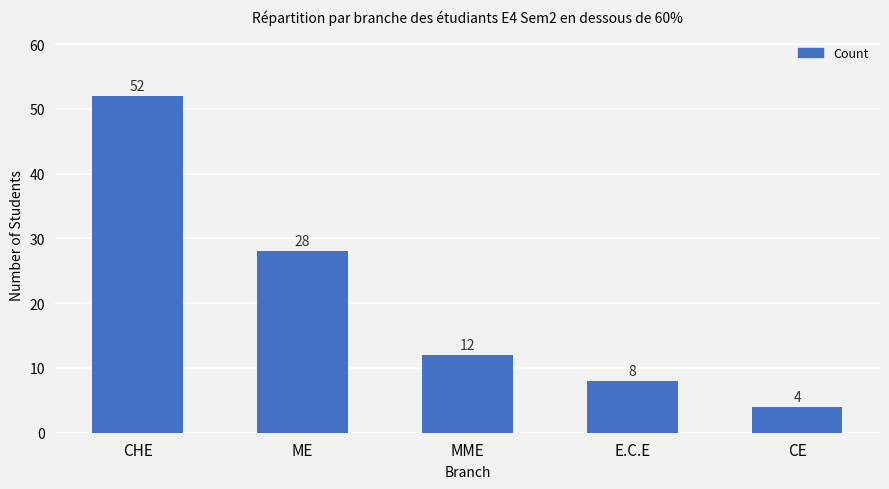

What is the difference between the maximum and minimum values?

48